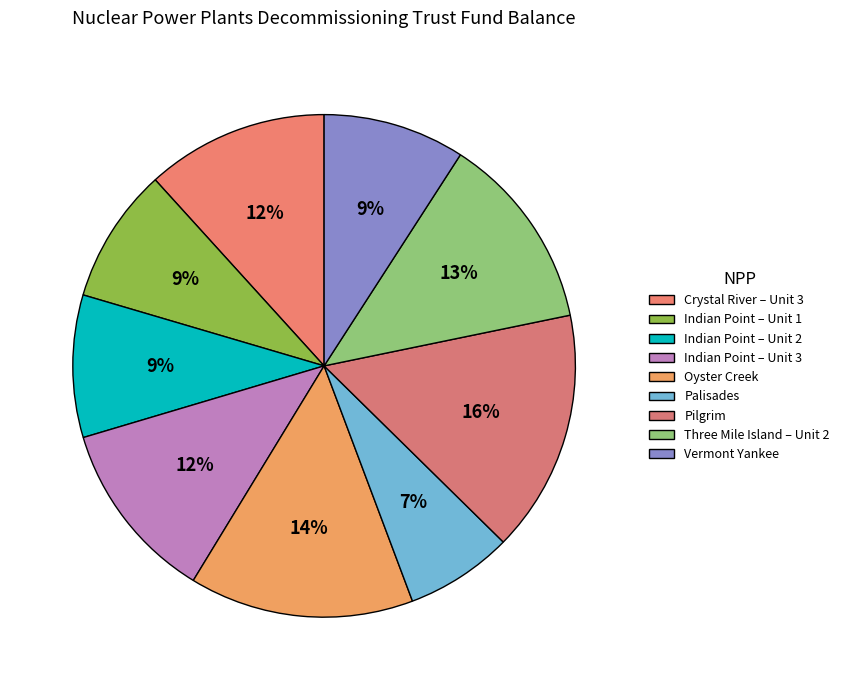

What is the largest slice in the pie chart?

Pilgrim